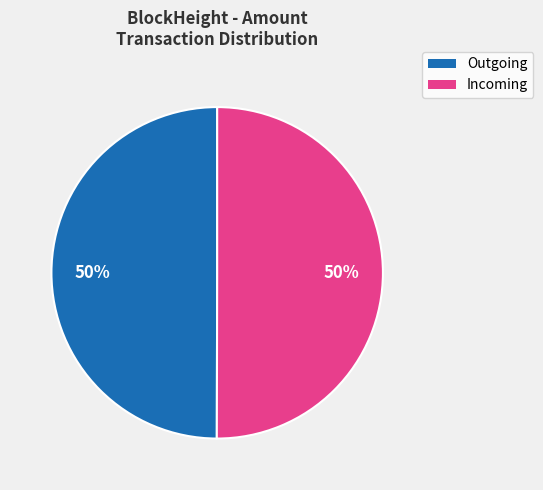

How many slices are in this pie chart?

2